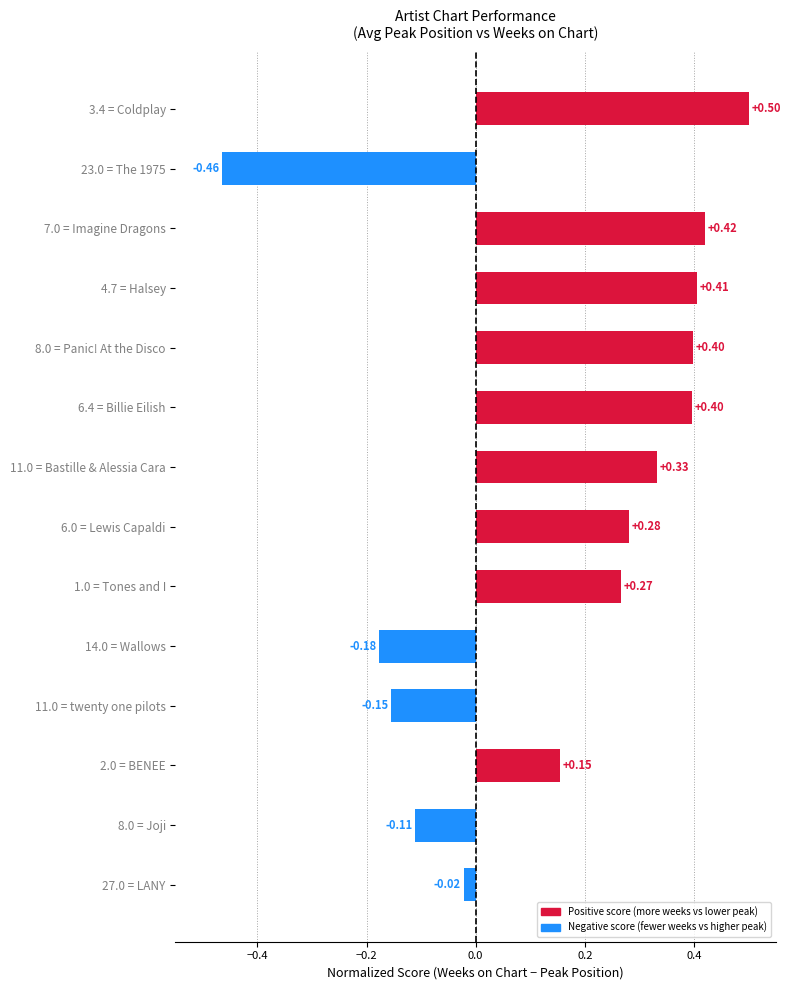

Does the chart contain any negative values?

Yes